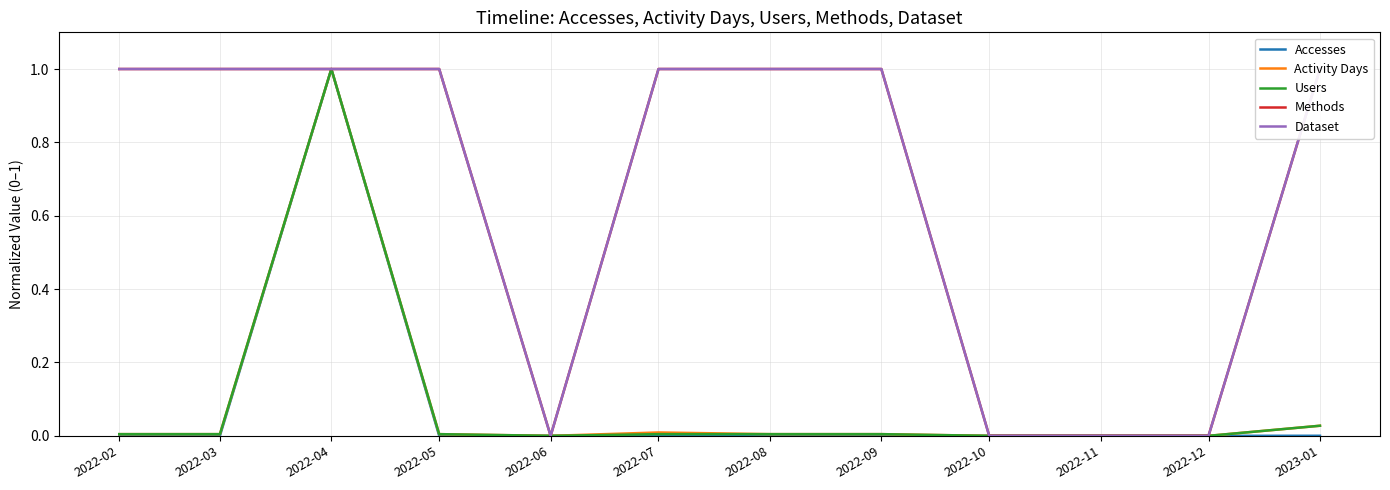

What is the label of the 2nd point from the left?

2022-03